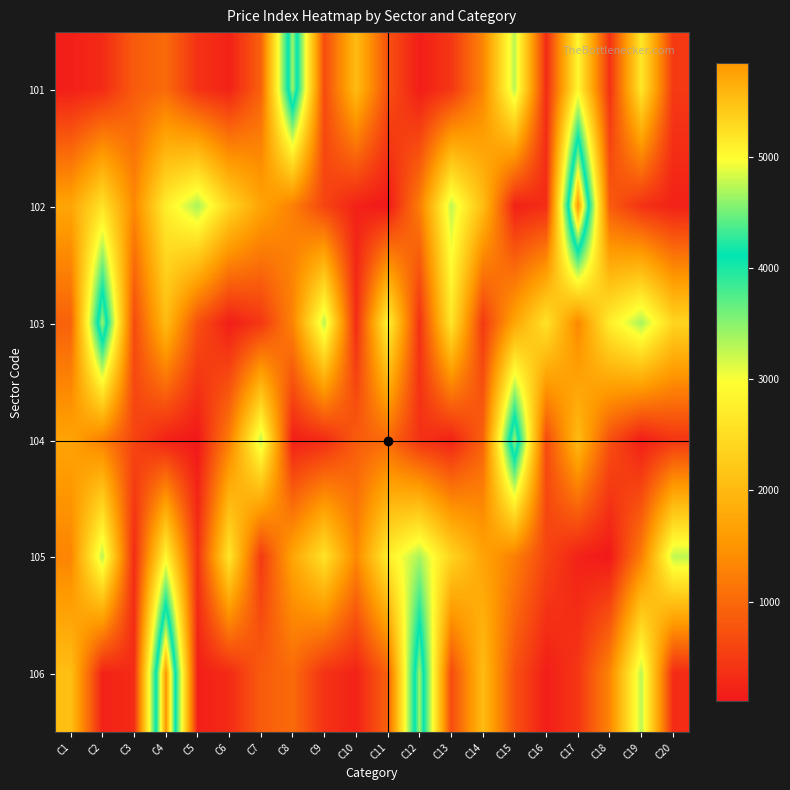

Reading right to left, transcribe all the data shown in this chart.

101: C20=471	C19=2641	C18=382	C17=2857	C16=313	C15=3283	C14=1323	C13=439	C12=163	C11=733	C10=2029	C9=665	C8=4649	C7=919	C6=211	C5=391	C4=1020	C3=853	C2=310	C1=181
102: C20=211	C19=391	C18=853	C17=5842	C16=318	C15=209	C14=2067	C13=3256	C12=1241	C11=104	C10=209	C9=597	C8=1260	C7=1696	C6=2386	C5=3362	C4=2740	C3=1357	C2=2585	C1=1718
103: C20=2386	C19=3362	C18=2740	C17=1357	C16=2585	C15=1718	C14=471	C13=2641	C12=382	C11=2857	C10=313	C9=3283	C8=1323	C7=439	C6=163	C5=733	C4=2029	C3=665	C2=4649	C1=919
104: C20=439	C19=163	C18=733	C17=2029	C16=665	C15=4649	C14=919	C13=211	C12=391	C11=1020	C10=853	C9=310	C8=181	C7=3256	C6=1241	C5=104	C4=209	C3=597	C2=1260	C1=1696
105: C20=3256	C19=1241	C18=104	C17=209	C16=597	C15=1260	C14=1696	C13=2386	C12=3362	C11=2740	C10=1357	C9=2585	C8=1718	C7=471	C6=2641	C5=382	C4=2857	C3=313	C2=3283	C1=1323
106: C20=313	C19=3283	C18=1323	C17=439	C16=163	C15=733	C14=2029	C13=665	C12=4649	C11=919	C10=211	C9=391	C8=1020	C7=853	C6=310	C5=181	C4=5842	C3=318	C2=209	C1=2067